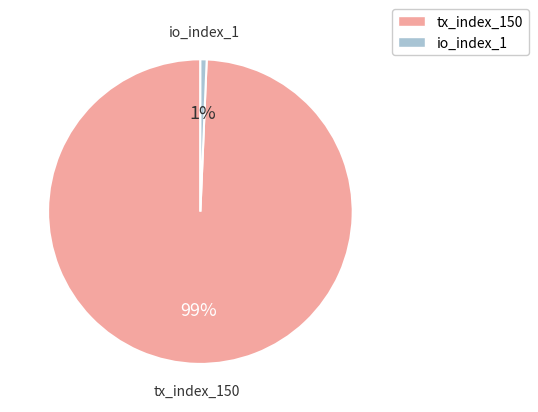

Combined, do io_index_1 and tx_index_150 account for over 50%?

Yes